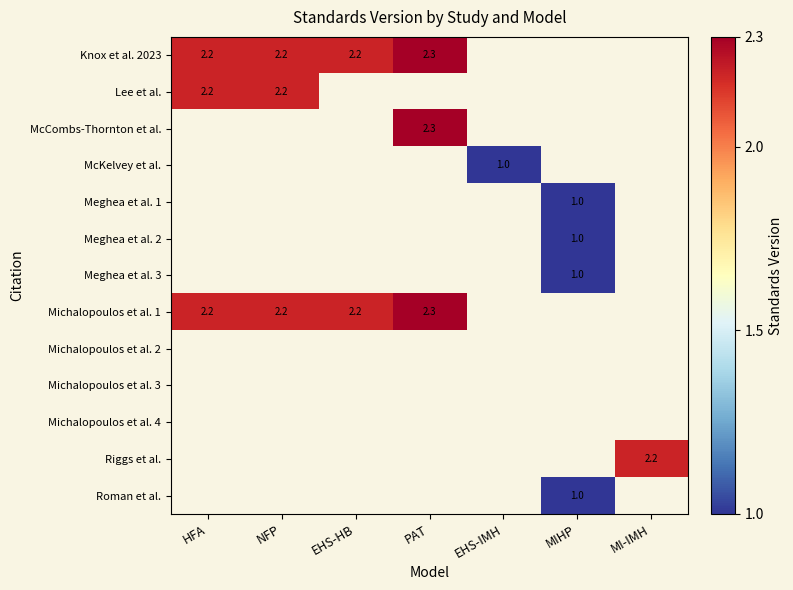

What is the maximum value shown in the chart?

2.3